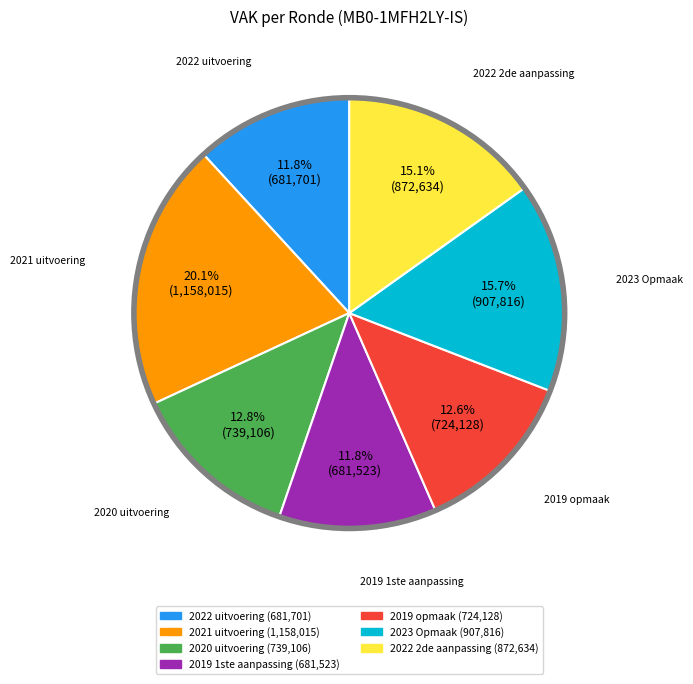

To the nearest percent, what portion does 2022 2de aanpassing represent?

15%